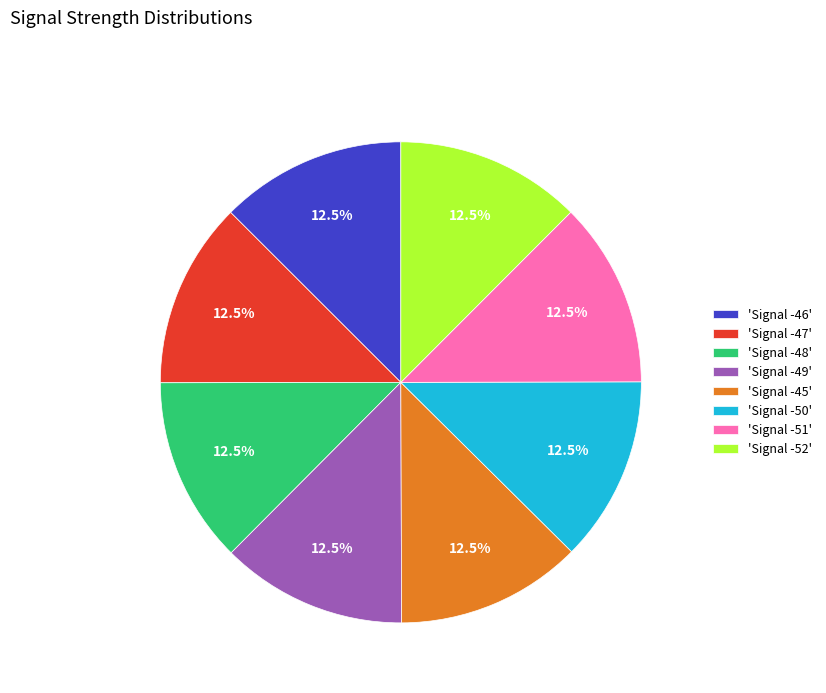

Is there a majority slice in this chart?

No